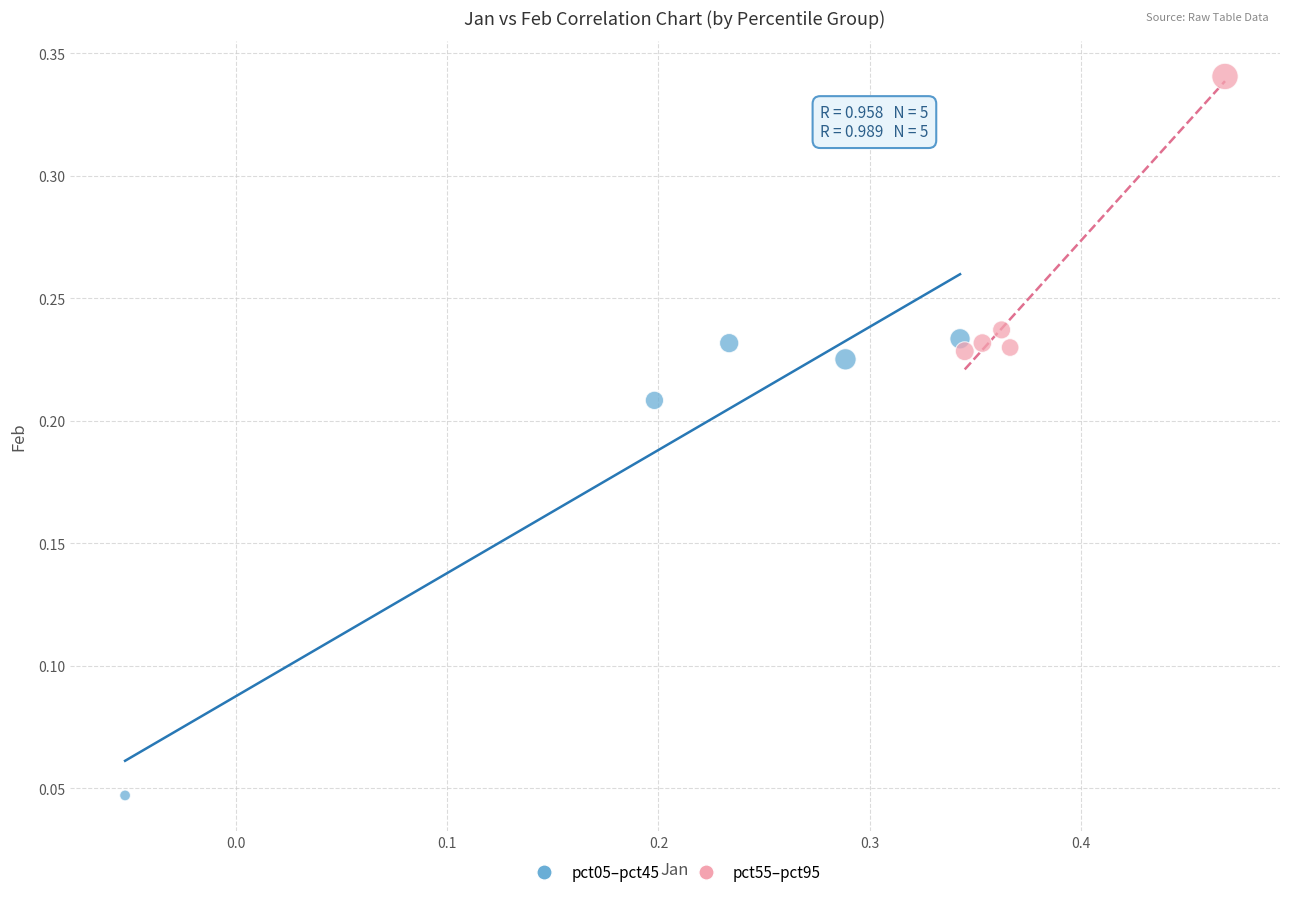

Which series reaches the minimum Y coordinate?

pct05–pct45